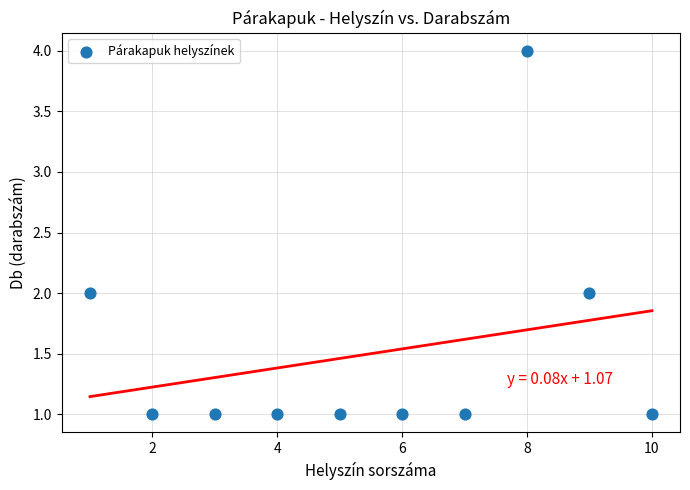

What is the range of X values (max minus min)?

9